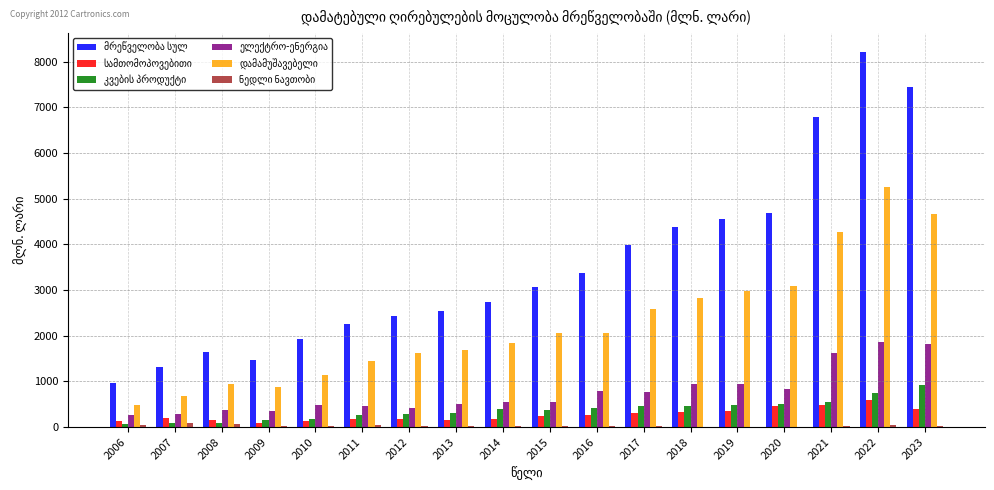

Which label corresponds to the largest value in the chart?

2022